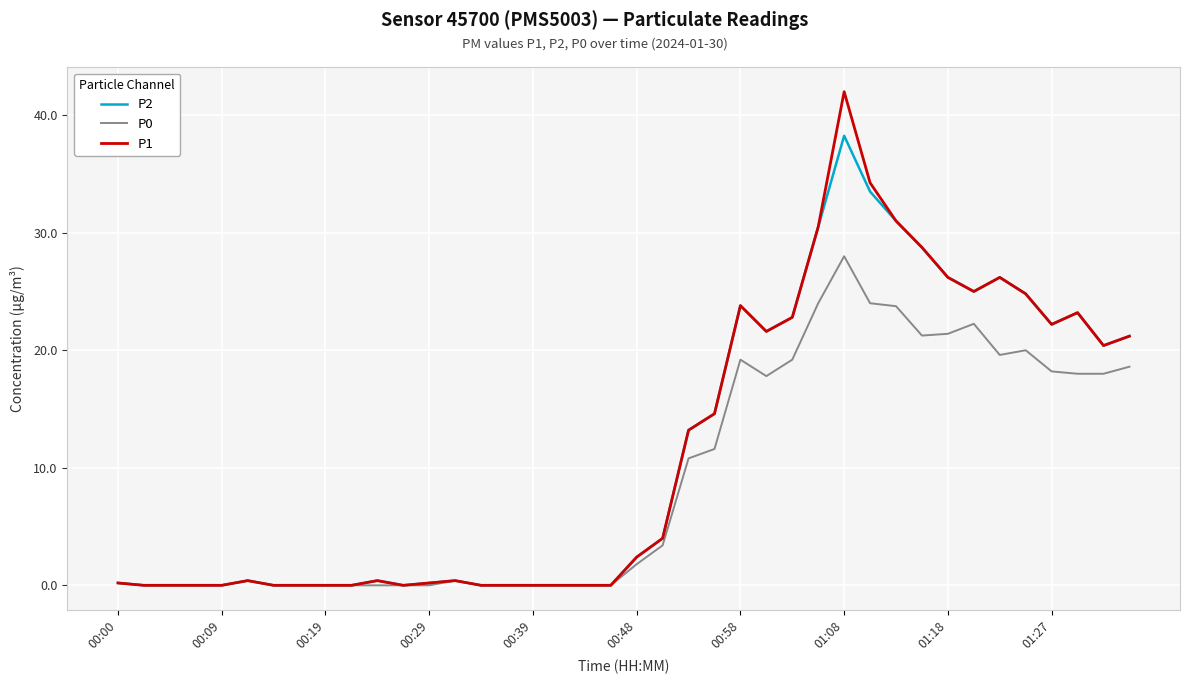

Which series has the widest spread of values?

P1